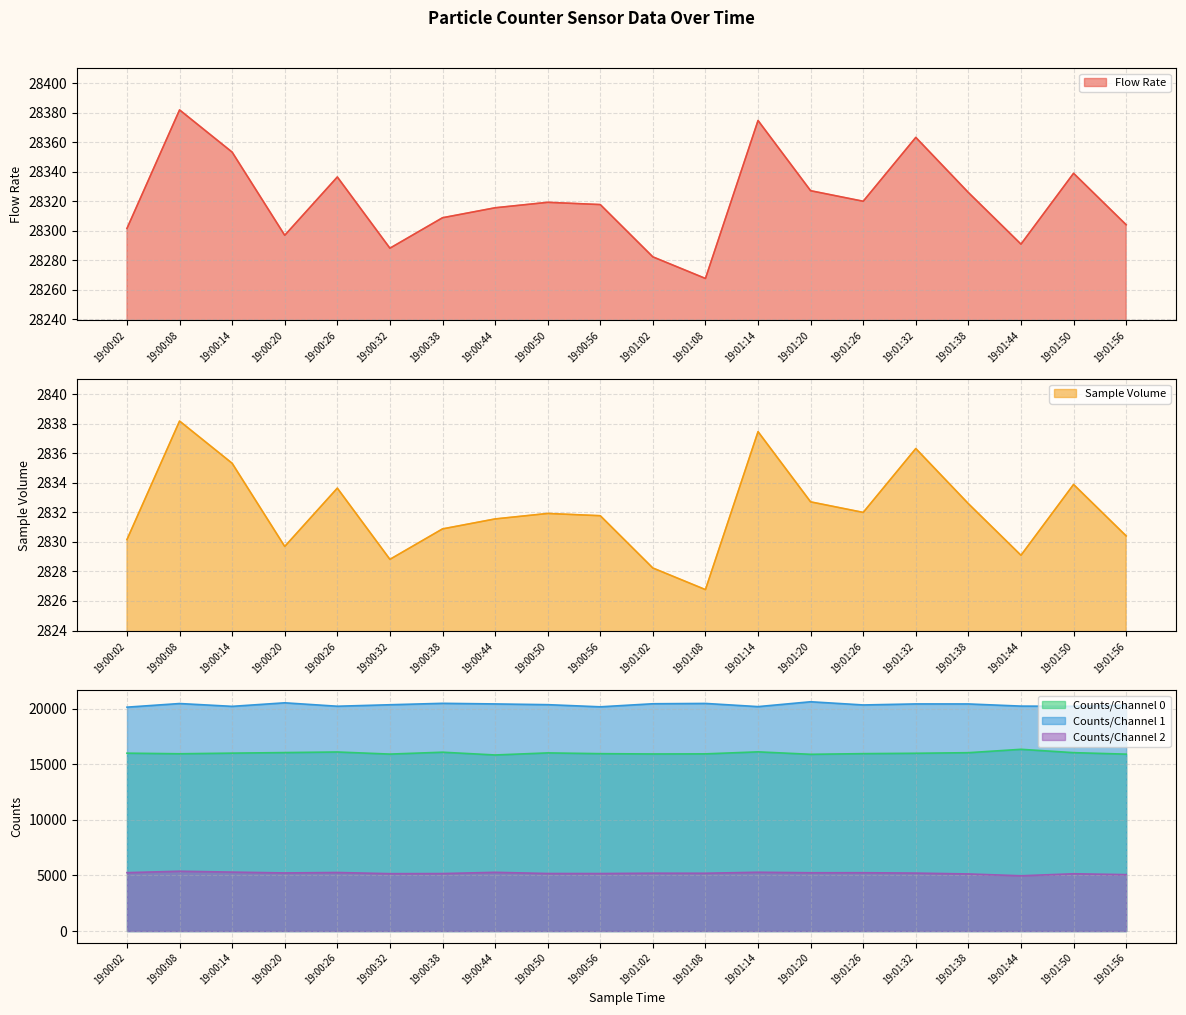

At which label is Counts/Channel 0 closest to 16102?

19:00:38